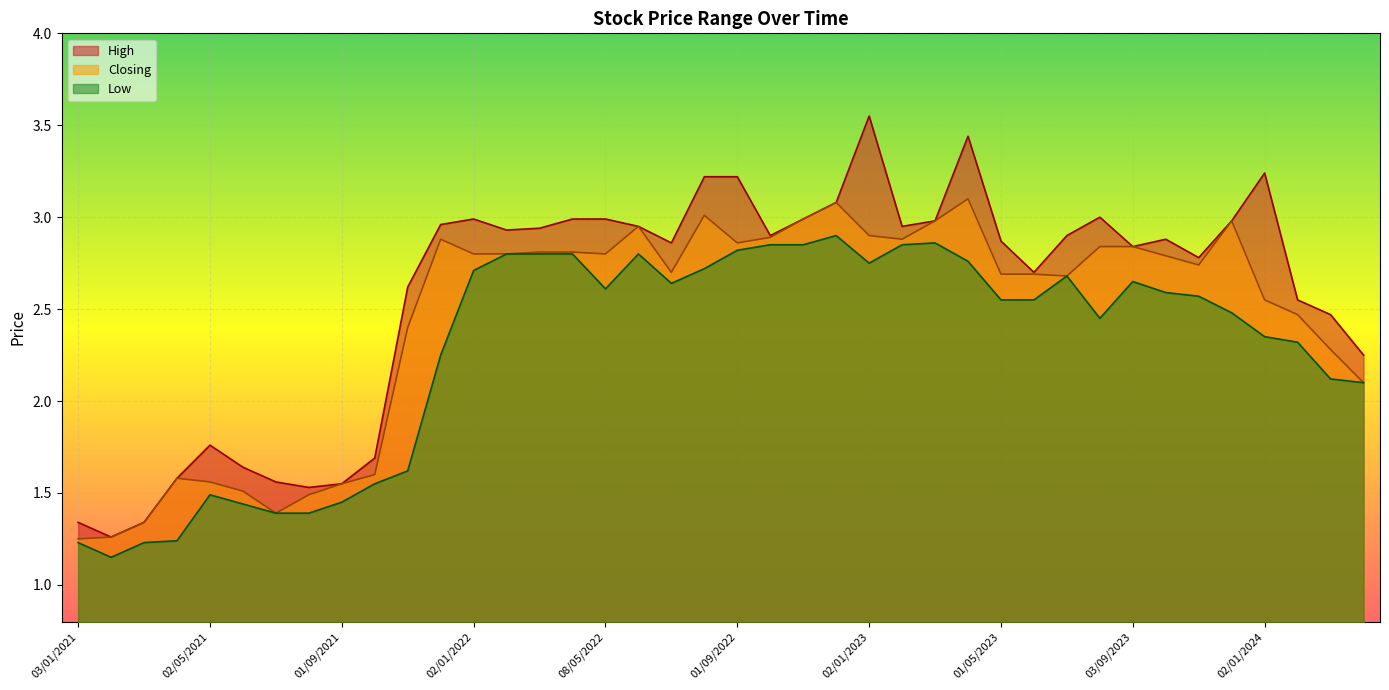

The Low series shows 2.9 at 02/10/2022. True or false?

True